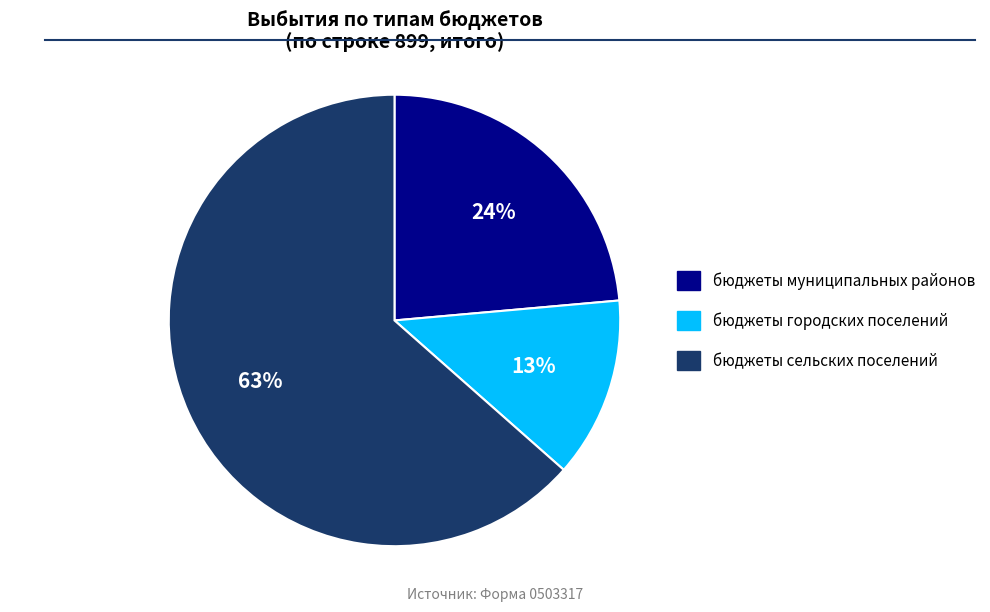

To the nearest percent, what portion does бюджеты сельских поселений represent?

63%